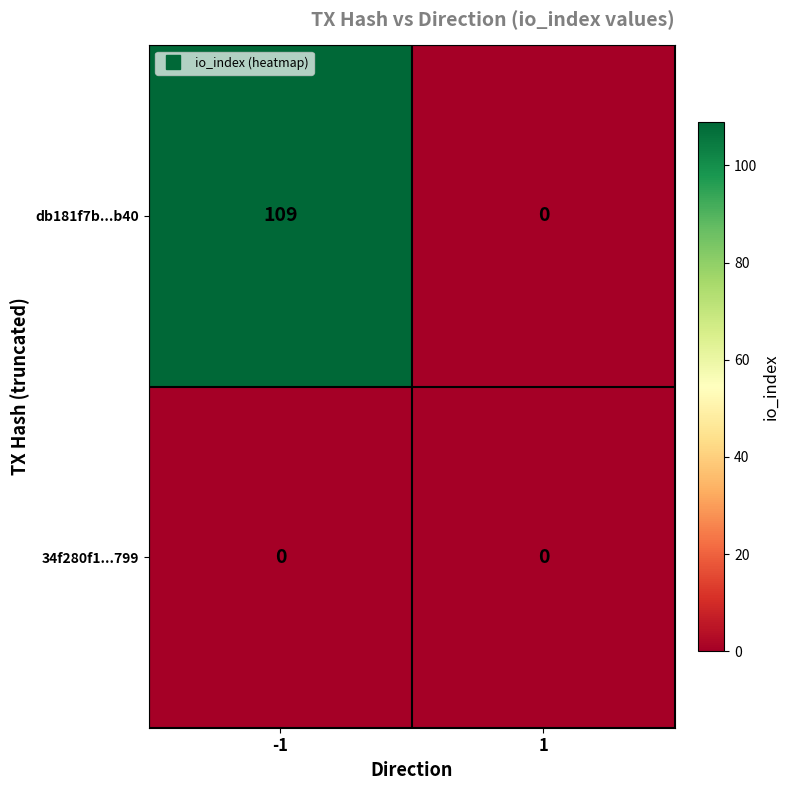

List the series in order of their overall mean, highest first.

db181f7b...b40, 34f280f1...799